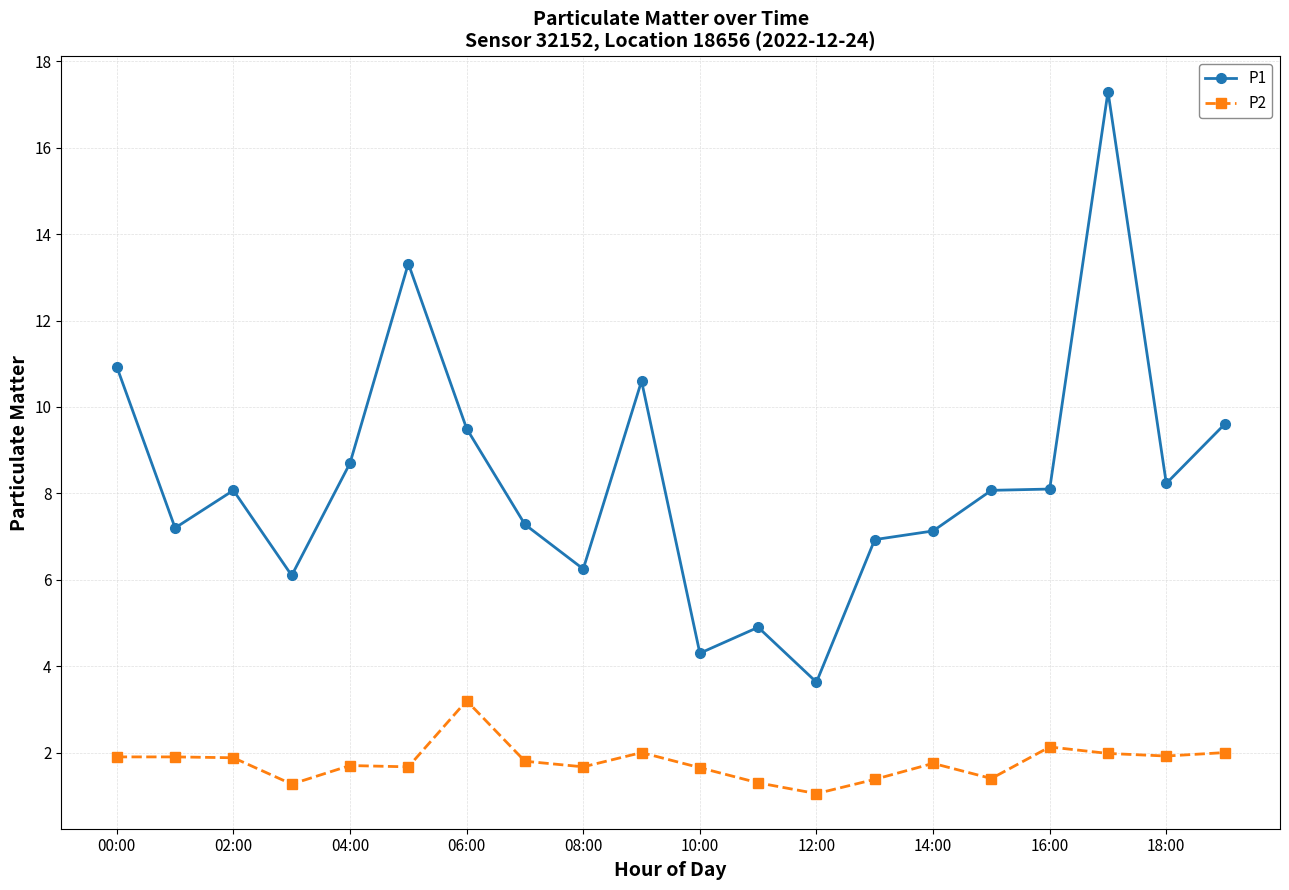

True or false: P1 and P2 cross at least once.

False